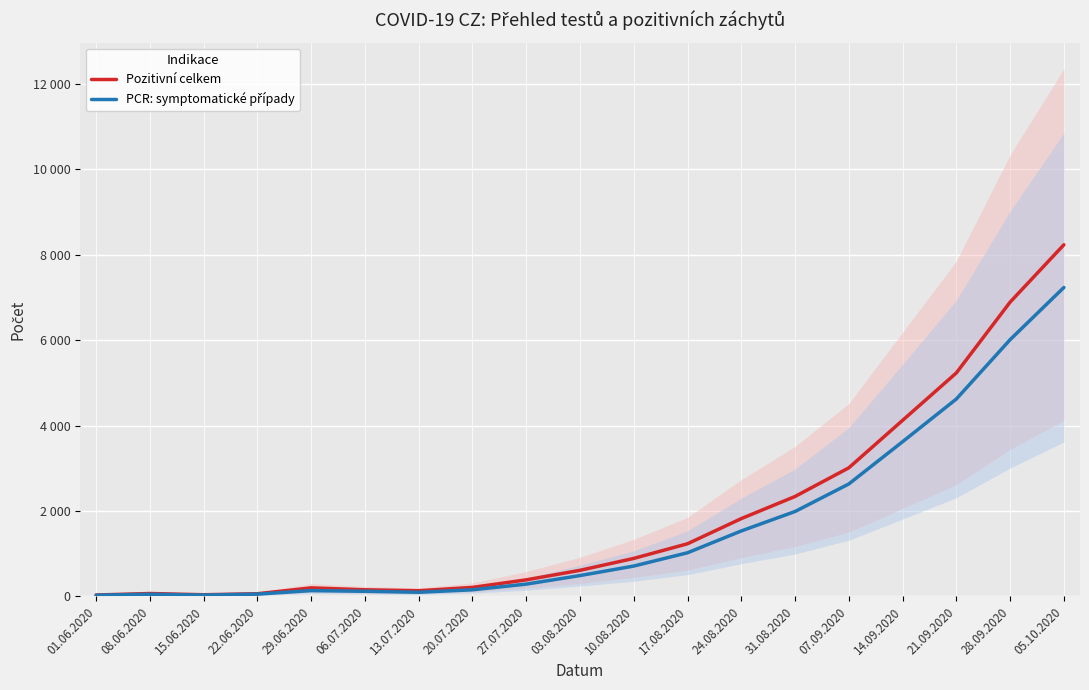

At which category does Pozitivní celkem reach its first local valley?

15.06.2020